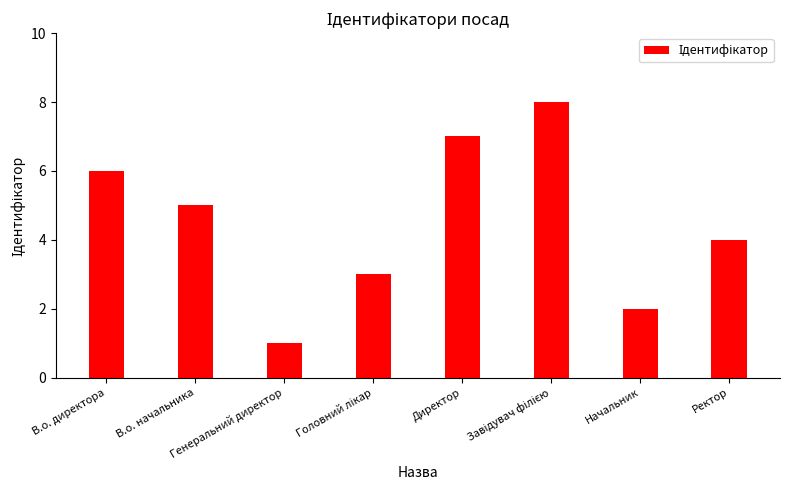

Count the number of categories in the chart.

8